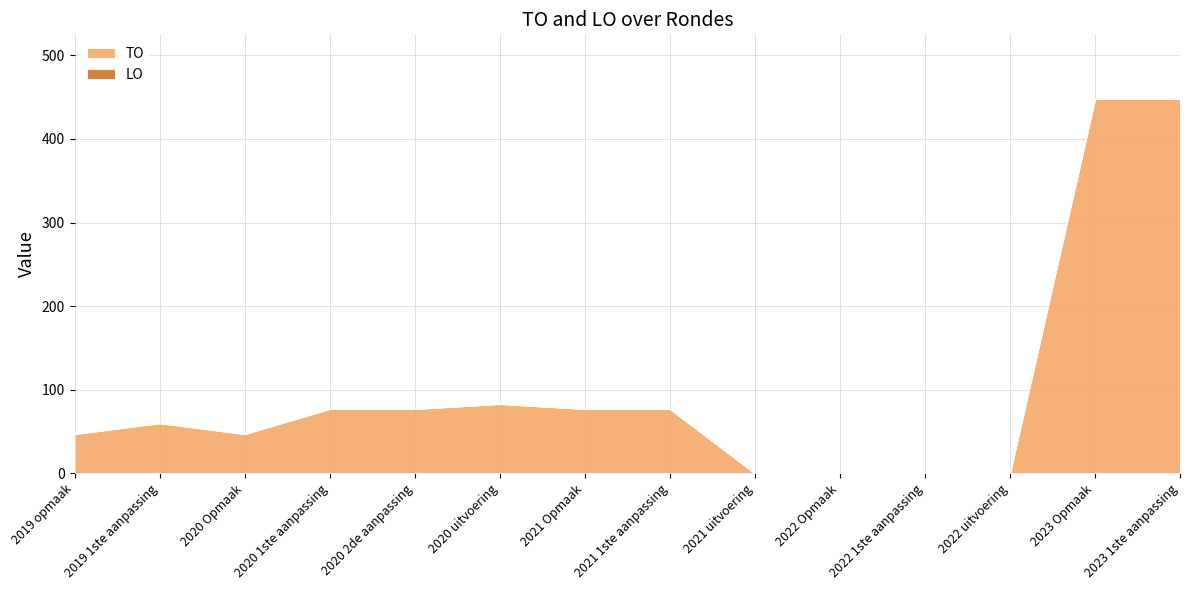

Reading left to right, what are all the values shown in this chart?

TO: 47	60	47	77	77	83	77	77	0	0	0	0	448	448
LO: 0	0	0	0	0	0	0	0	0	0	0	0	0	0